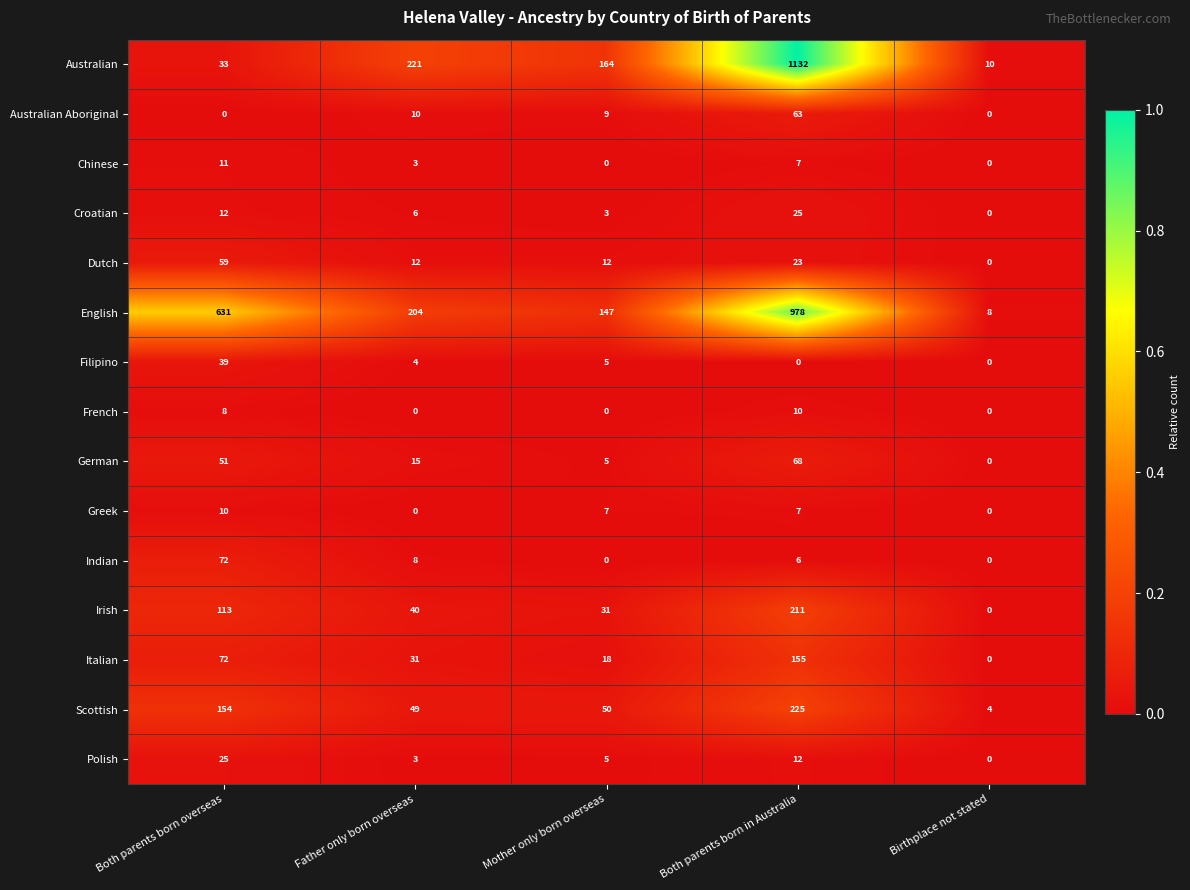

Is it true that Australian Aboriginal equals 63 at Both parents born in Australia?

True